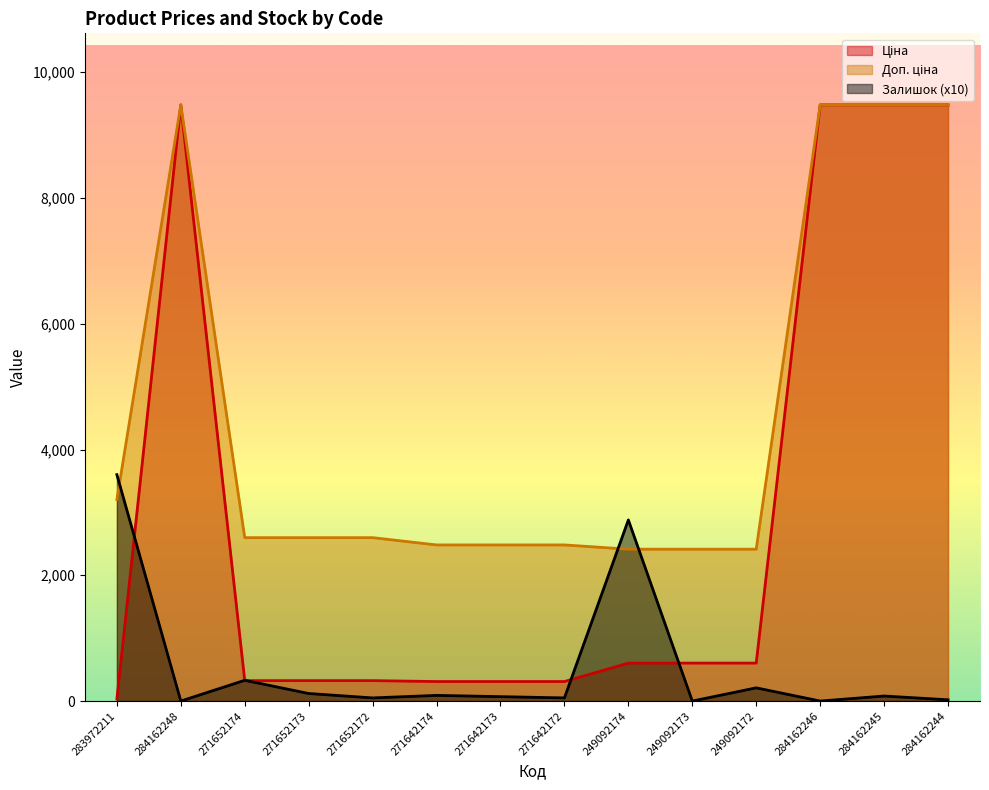

What is the total value across all series at 271652173?

3043.1